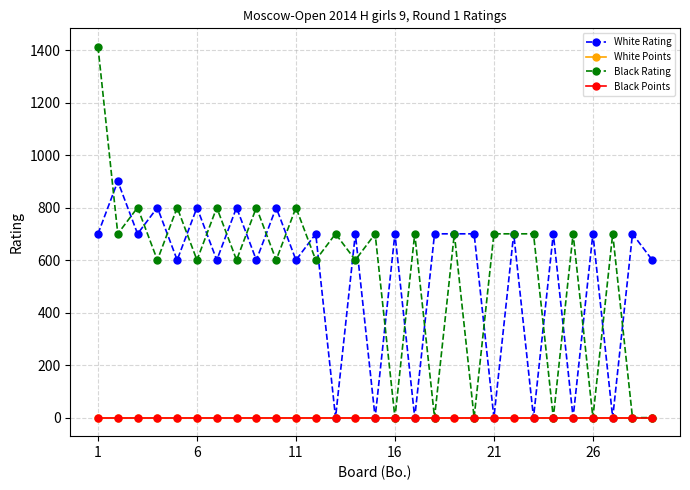

Is this an area chart (filled region under the line)?

No